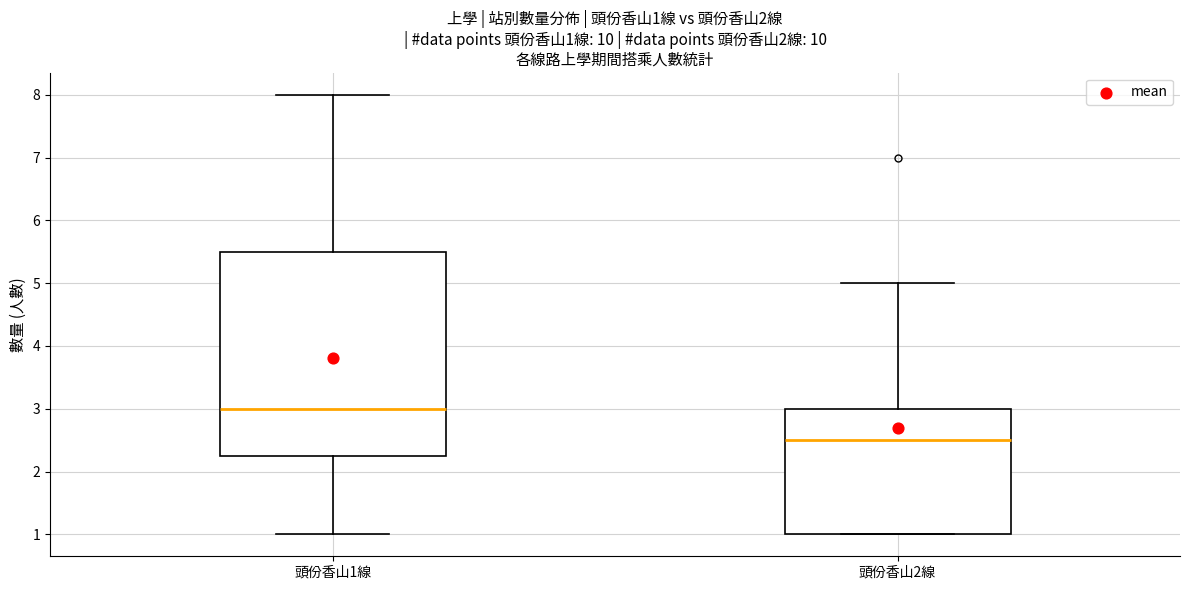

Which box's median line is the highest?

頭份香山1線